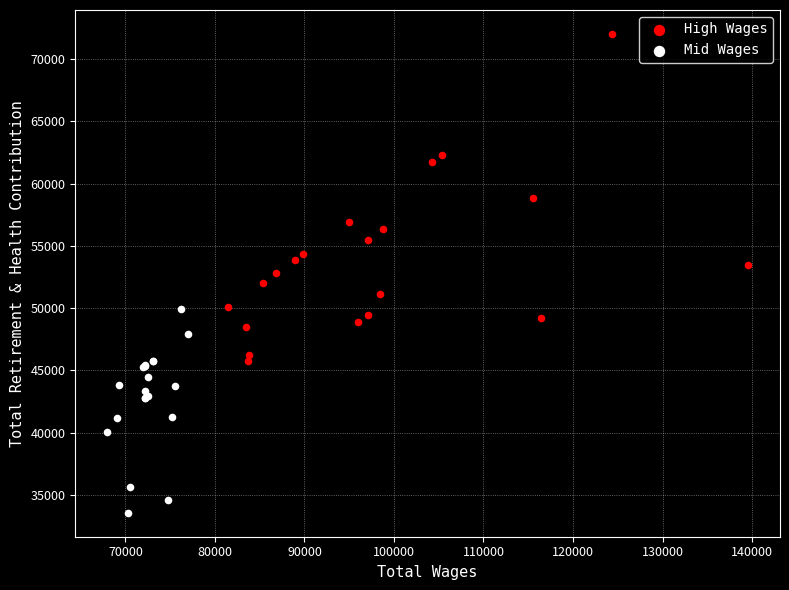

Which series has the largest Y range (max minus min)?

High Wages